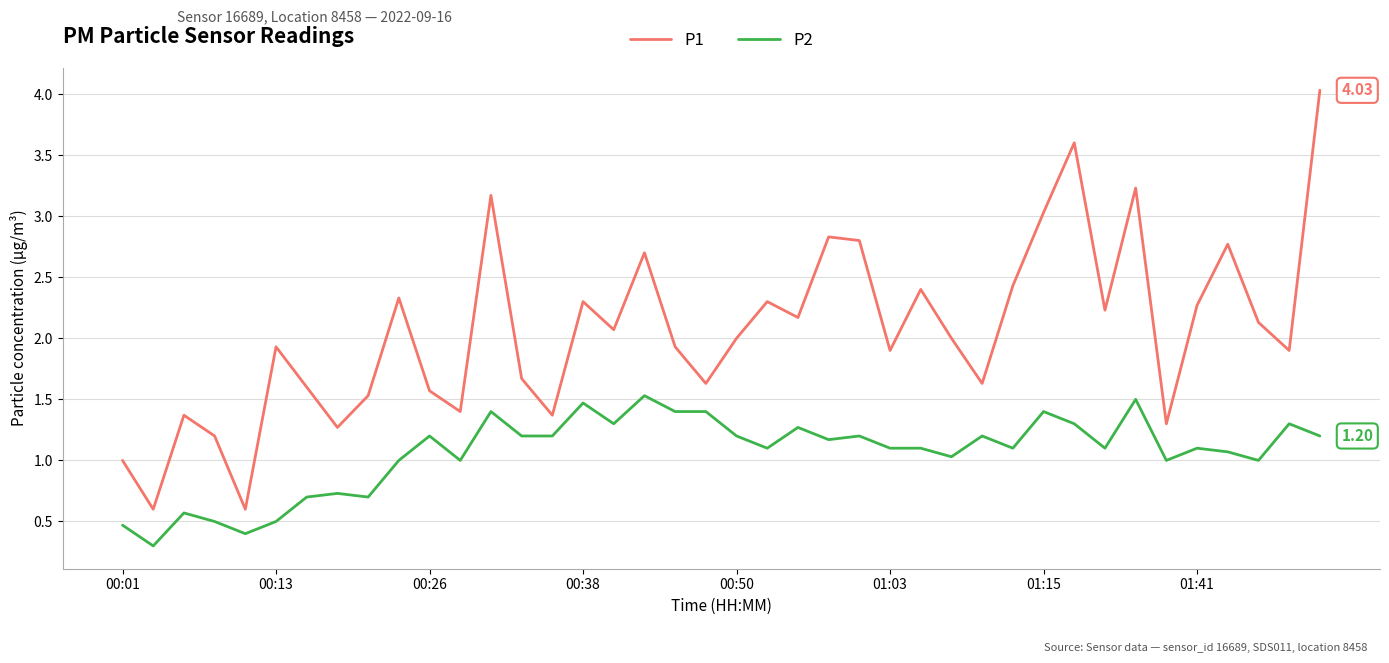

True or false: P2 and P1 cross at least once.

False